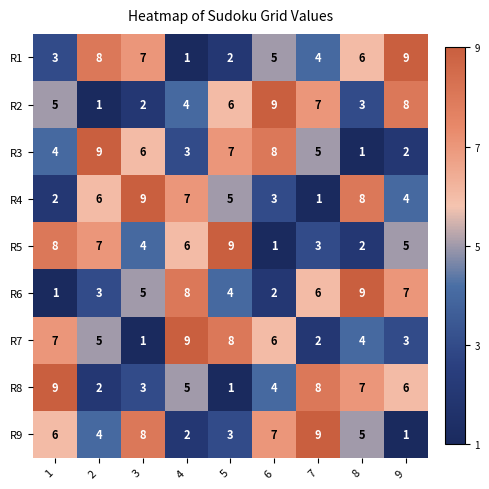

What is the sum of the R9 values at 2 and 8?

9